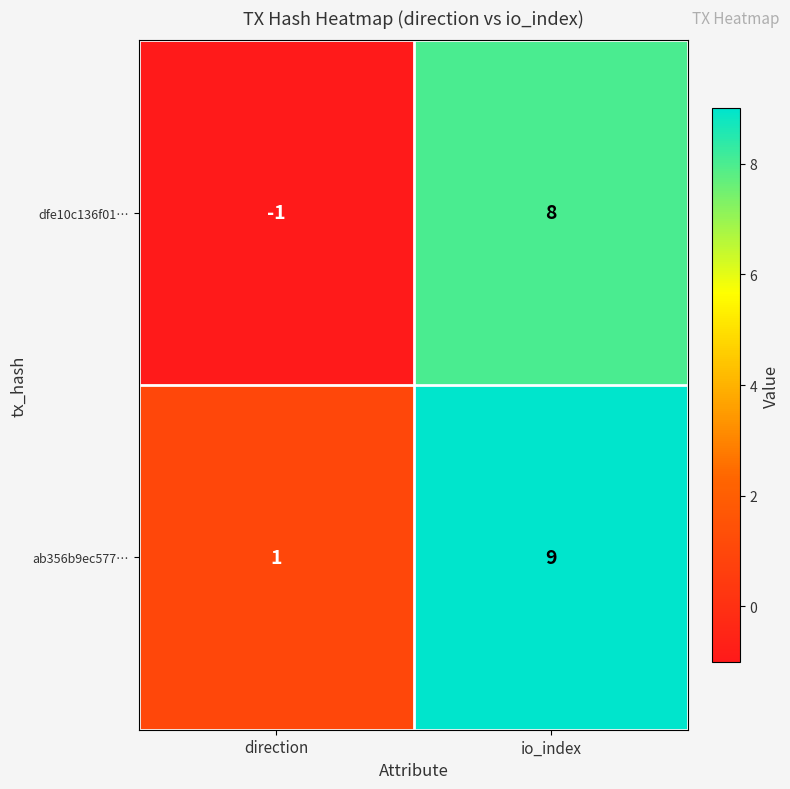

Reading left to right, transcribe all the data shown in this chart.

dfe10c136f01…: -1	8
ab356b9ec577…: 1	9